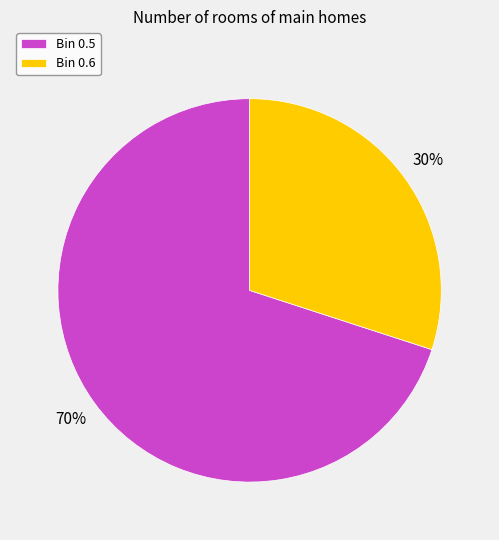

Do Bin 0.6 and Bin 0.5 together represent more than half of the pie?

Yes